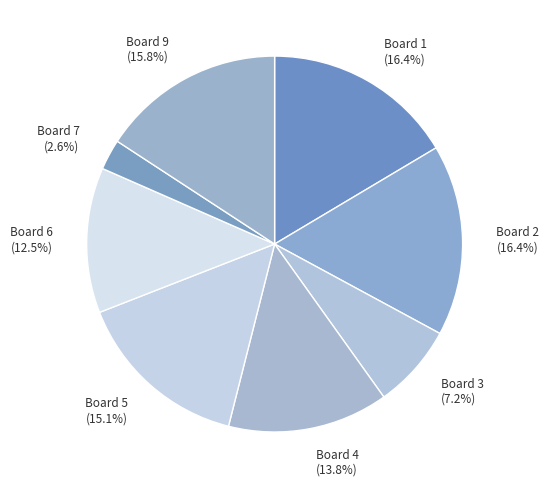

Is there a majority slice in this chart?

No